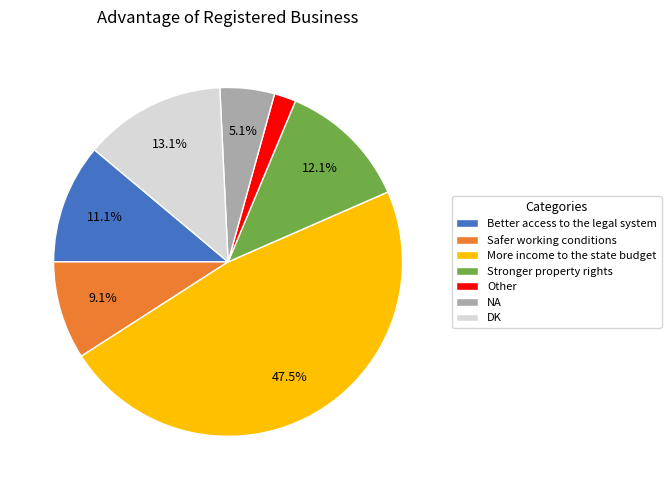

To the nearest percent, what is the combined percentage of Other and Better access to the legal system?

13%